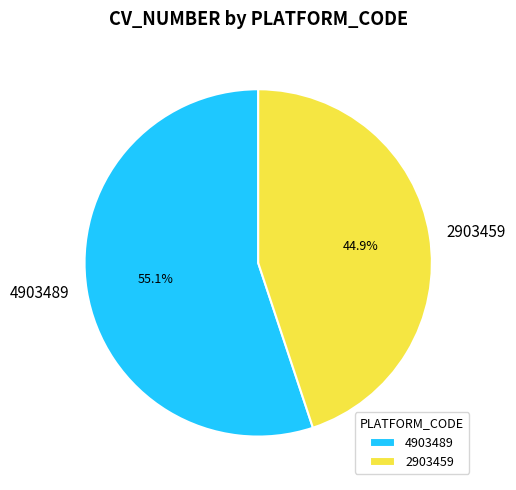

To the nearest percent, what is the difference between the largest and smallest slice percentages?

10%